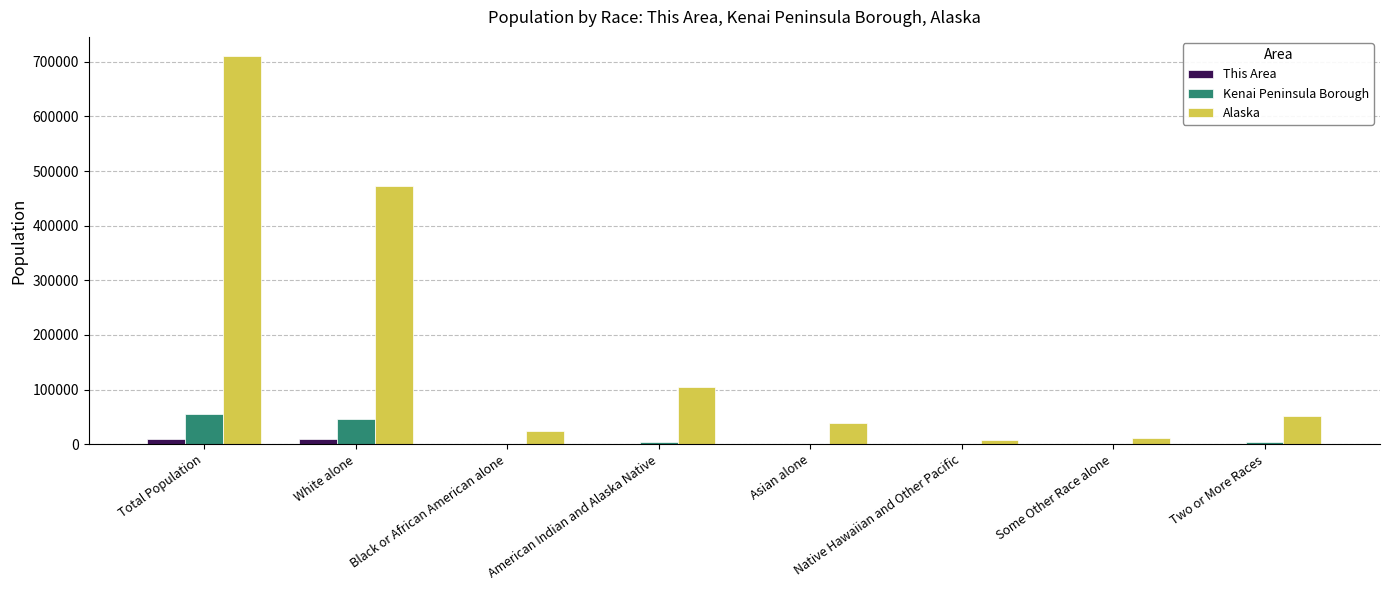

What is the sum of all Alaska values?

1420462